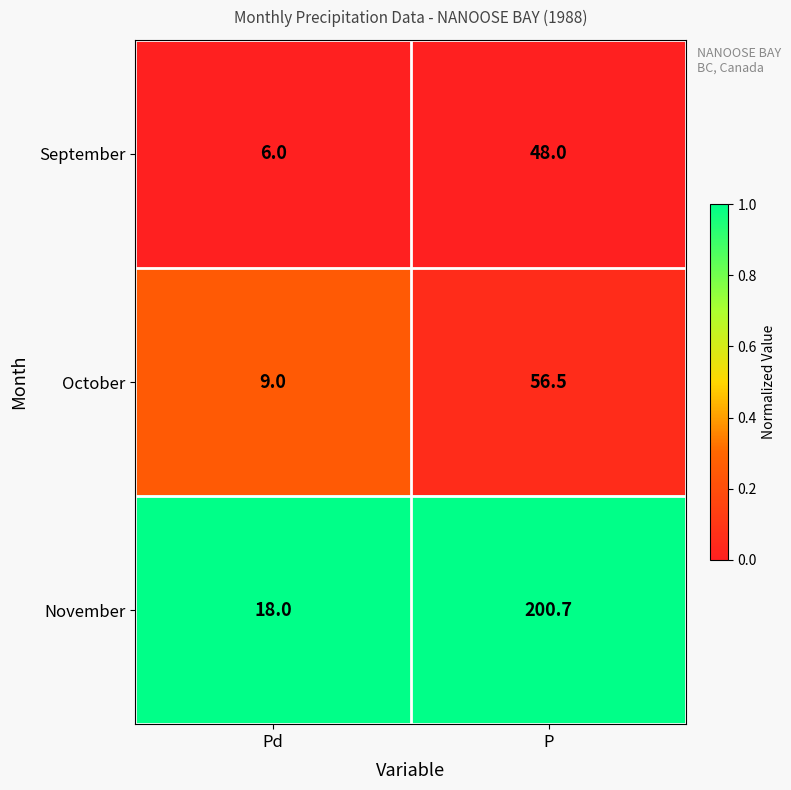

At which category is the sum across all series the highest?

P